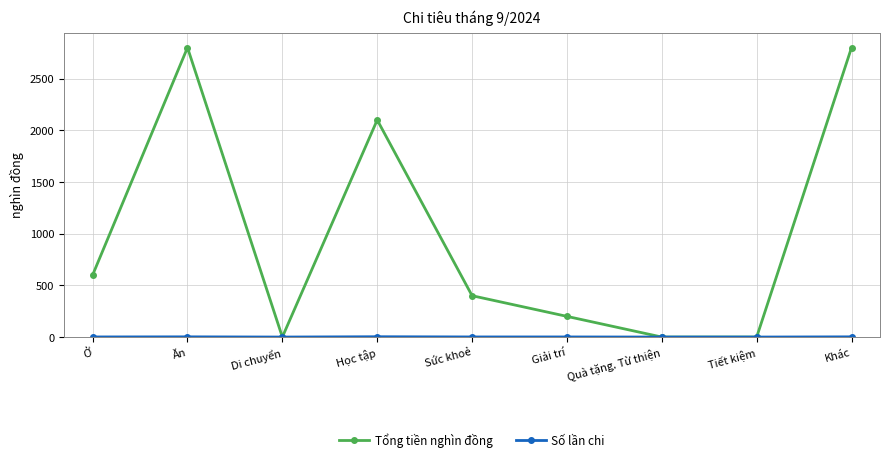

What is the average value of the Tổng tiền nghìn đồng series?

989